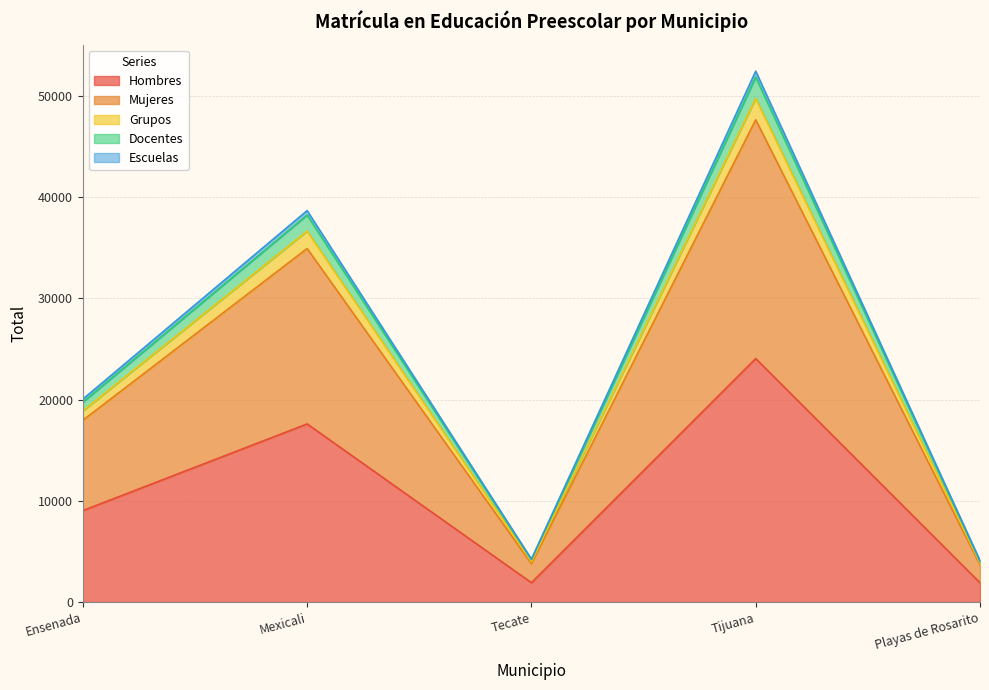

At which label does Hombres reach its peak?

Tijuana